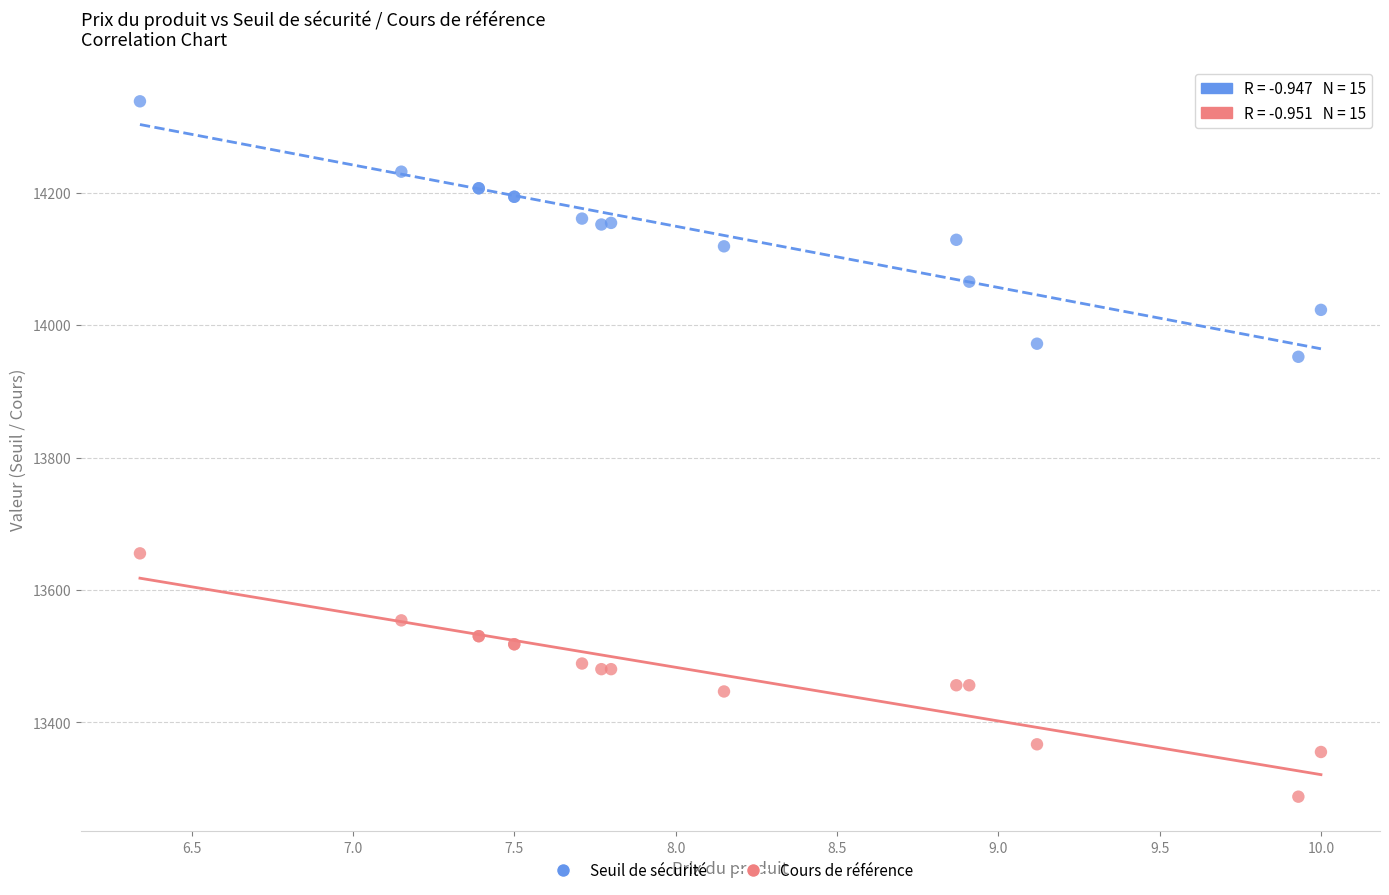

Which series has the widest spread of Y values?

Seuil de sécurité